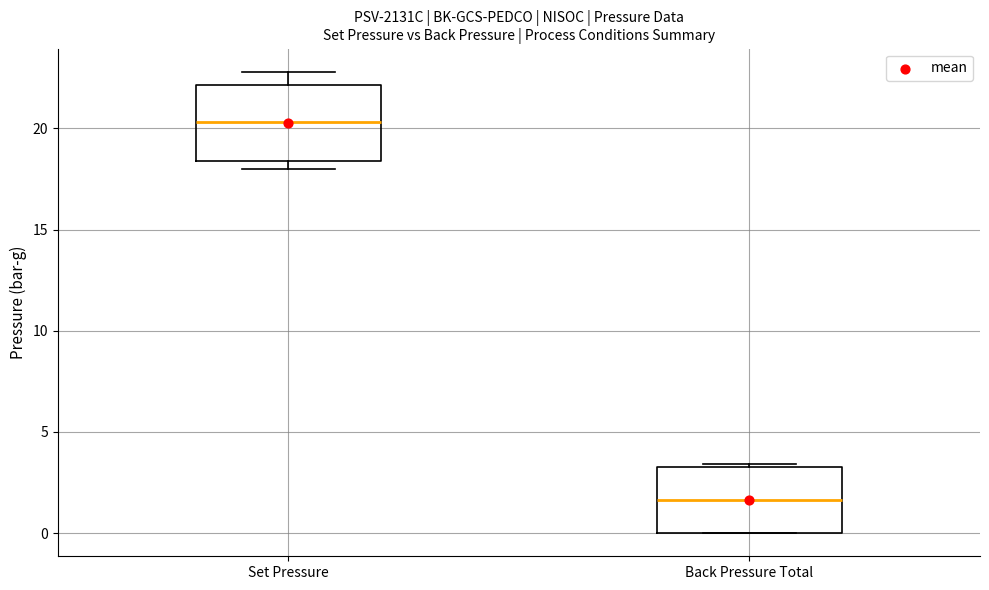

Reading left to right, read every box against the y-axis: the position of its median line, the range the box covers, and the ends of its whiskers. The values are not printed on the chart, so give them approximately, as read against the axis.

Set Pressure: median 20.5, box 18.5 to 22.0, whiskers 18.0 to 23.0
Back Pressure Total: median 1.5, box 0.0 to 3.5, whiskers 0.0 to 3.5 (just above the box's upper edge)